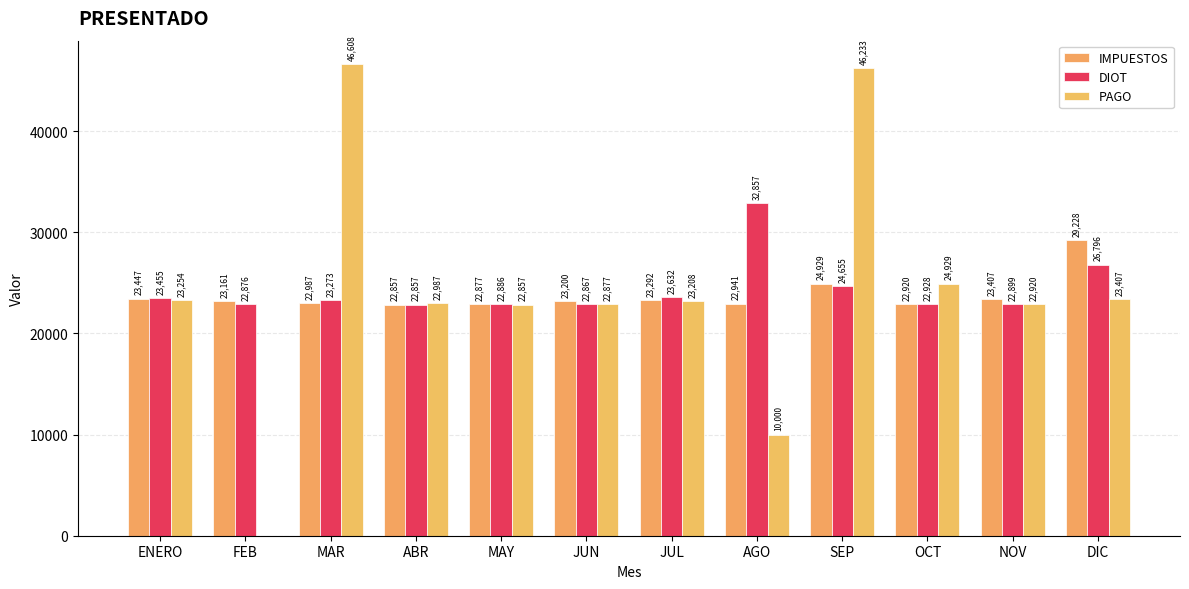

How many groups of bars are there?

12